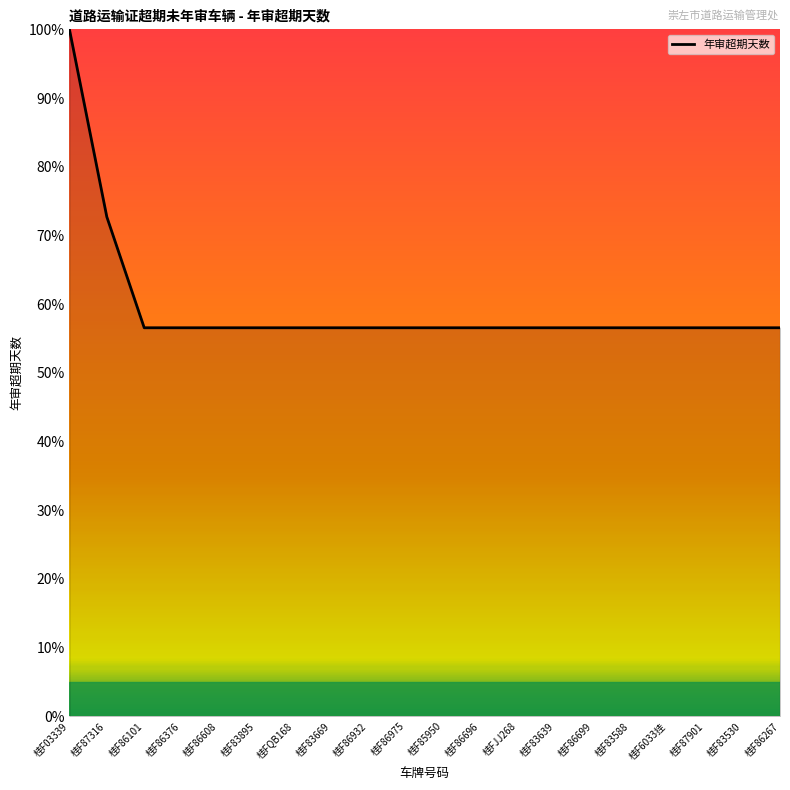

List the labels in order of value, smallest first.

桂F86101, 桂F86376, 桂F86608, 桂F83895, 桂FQB168, 桂F83669, 桂F86932, 桂F86975, 桂F85950, 桂F86696, 桂FJJ268, 桂F83639, 桂F86699, 桂F83588, 桂F6033挂, 桂F87901, 桂F83530, 桂F86267, 桂F87316, 桂F03339